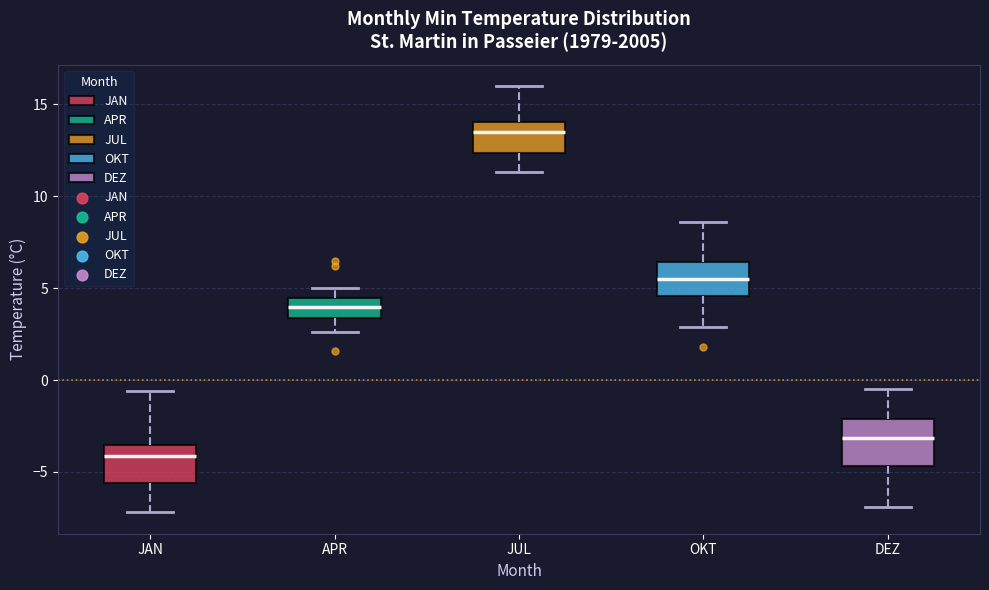

Reading left to right, transcribe this box plot: for each box, give where its median line is, the range the box spans, and where its two whiskers end, as read against the y-axis. The values are not printed on the chart, so give them approximately, as read against the axis.

JAN: median -4.0, box -5.5 to -3.5, whiskers -7.0 to -0.5
APR: median 4.0, box 3.5 to 4.5, whiskers 2.5 to 5.0
JUL: median 13.5, box 12.5 to 14.0, whiskers 11.5 to 16.0
OKT: median 5.5, box 4.5 to 6.5, whiskers 3.0 to 8.5
DEZ: median -3.0, box -4.5 to -2.0, whiskers -7.0 to -0.5